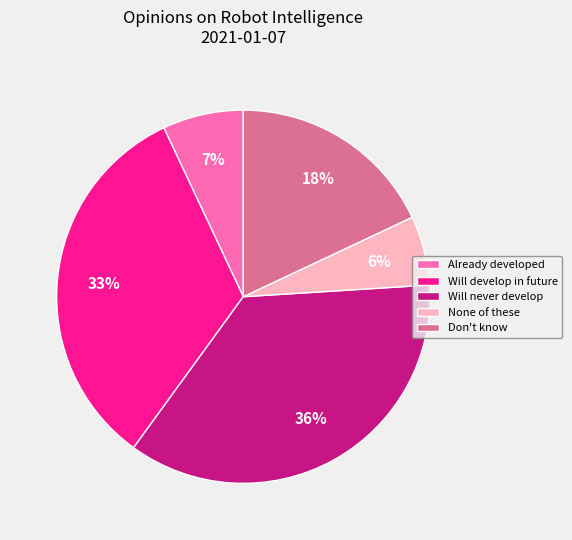

Which has a higher value, Will develop in future or None of these?

Will develop in future